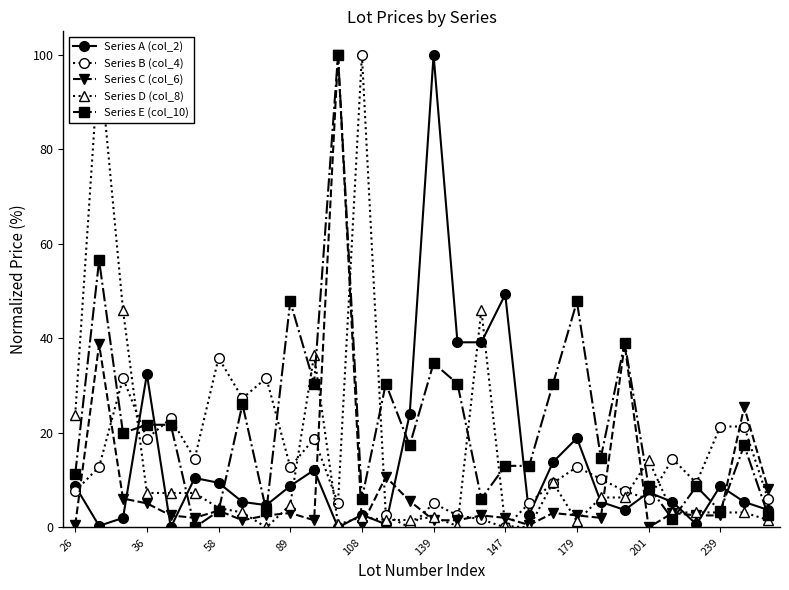

At which label does Series D (col_8) first exceed 3?

26